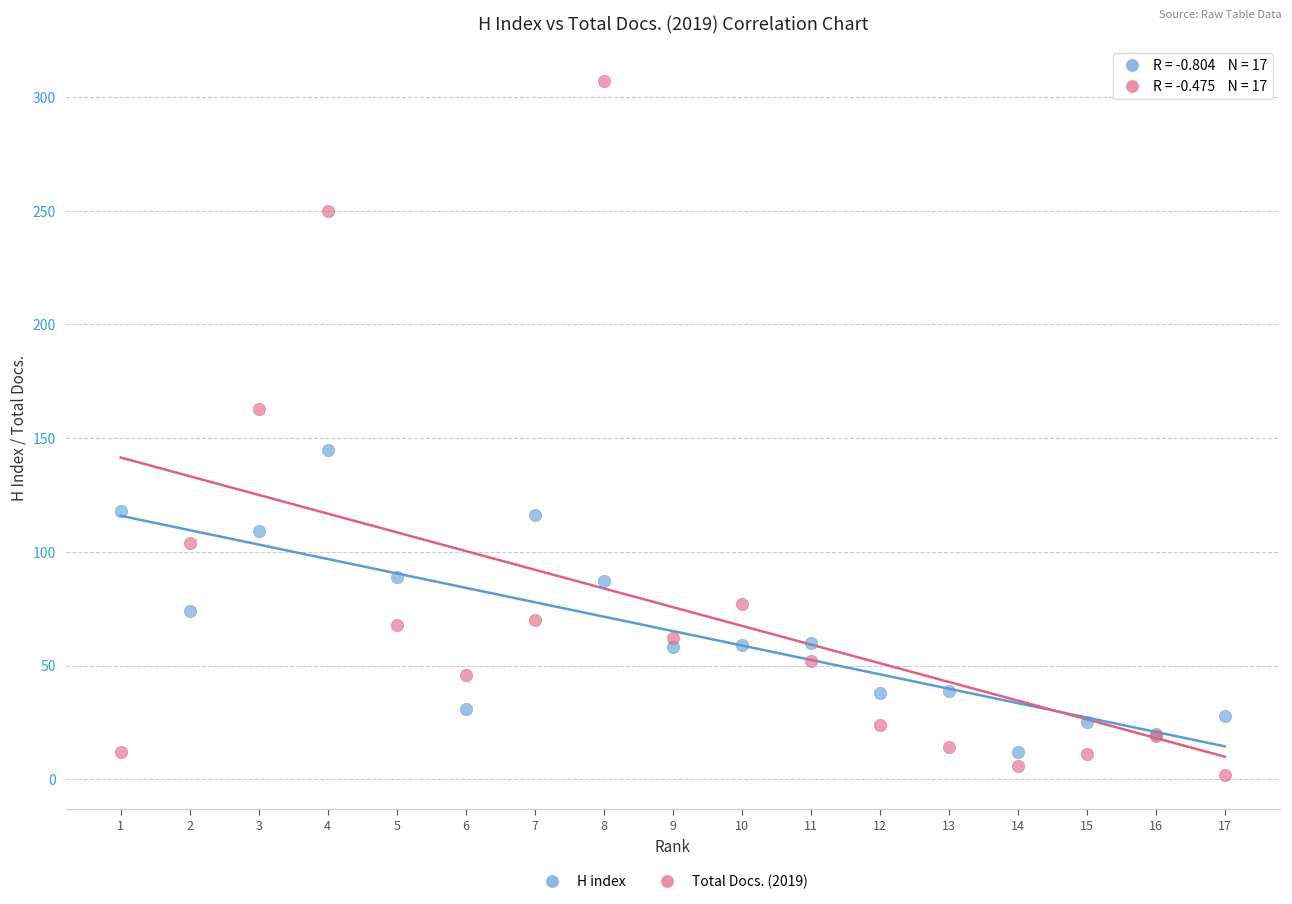

What is the X range (max minus min) for the scatter plot?

16